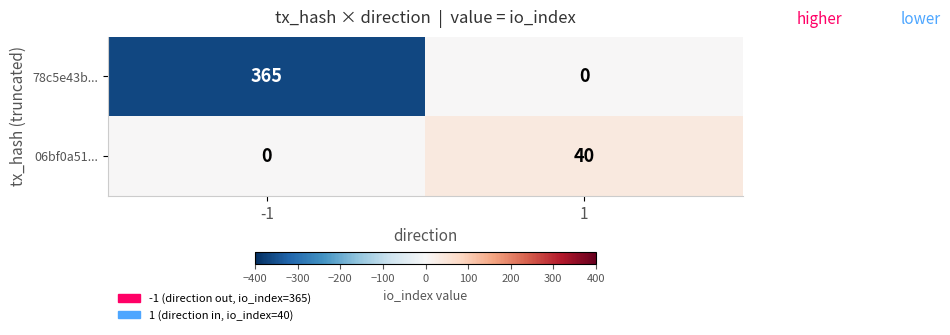

The 78c5e43b... series shows 212 at -1. True or false?

False